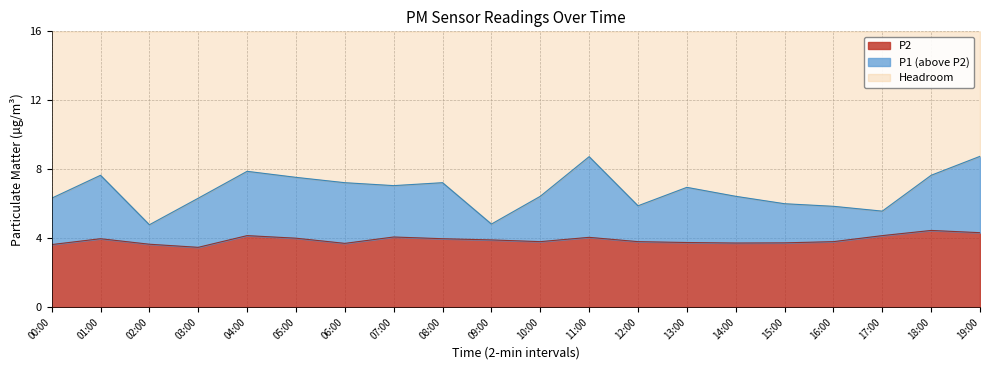

What is the difference between the P1 values at 13:00 and 02:00?

2.2